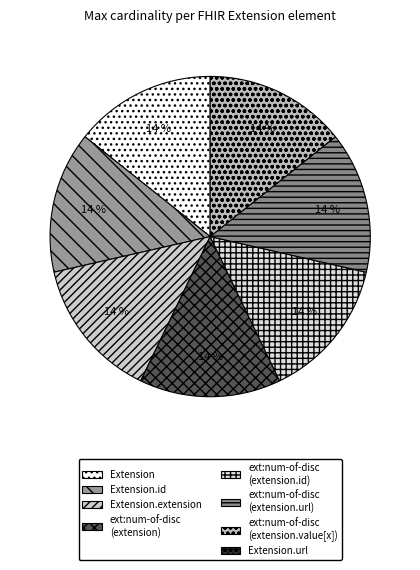

Which category has the biggest portion of the pie?

Extension.id